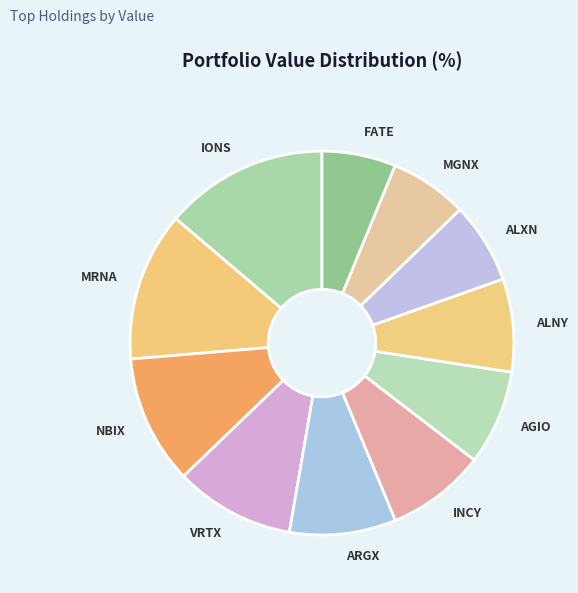

Which slice is the largest?

IONS